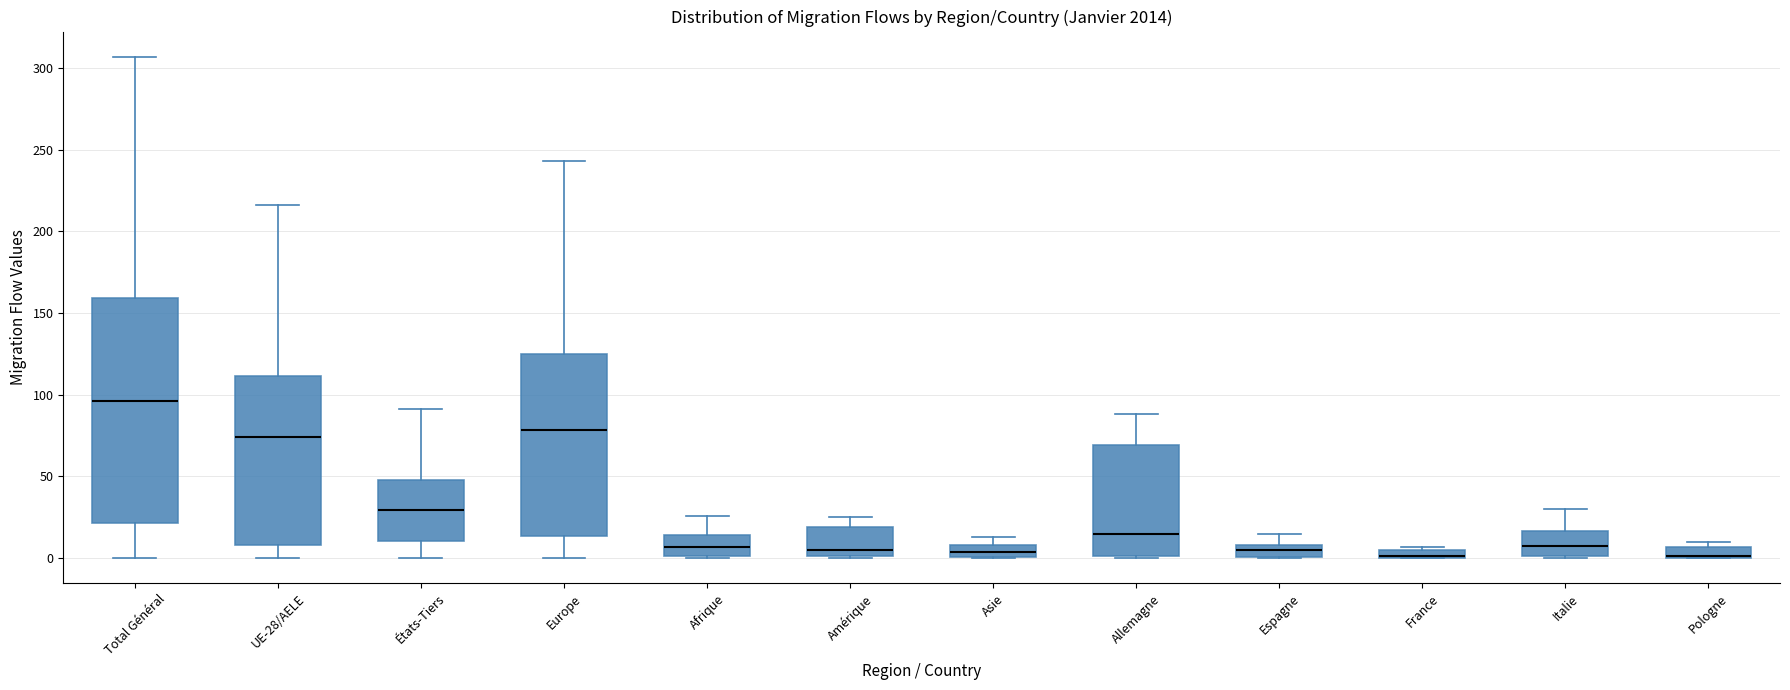

Where does the upper whisker of the box for Europe end on the y-axis? The values are not printed on the chart, so give them approximately, as read against the axis.

245